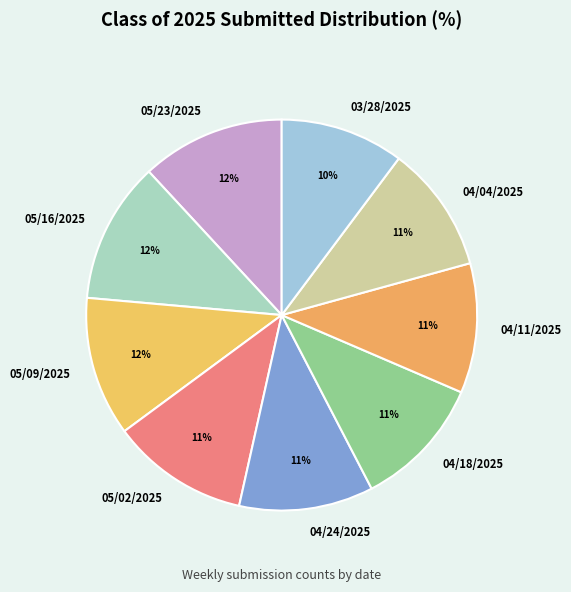

Between 04/18/2025 and 05/09/2025, which is larger?

05/09/2025